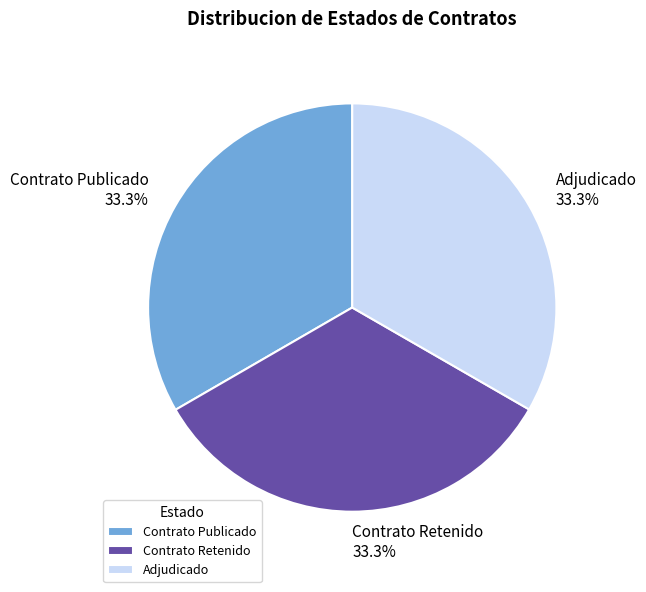

What is the ratio of the value at Adjudicado to the value at Contrato Publicado?

1.0